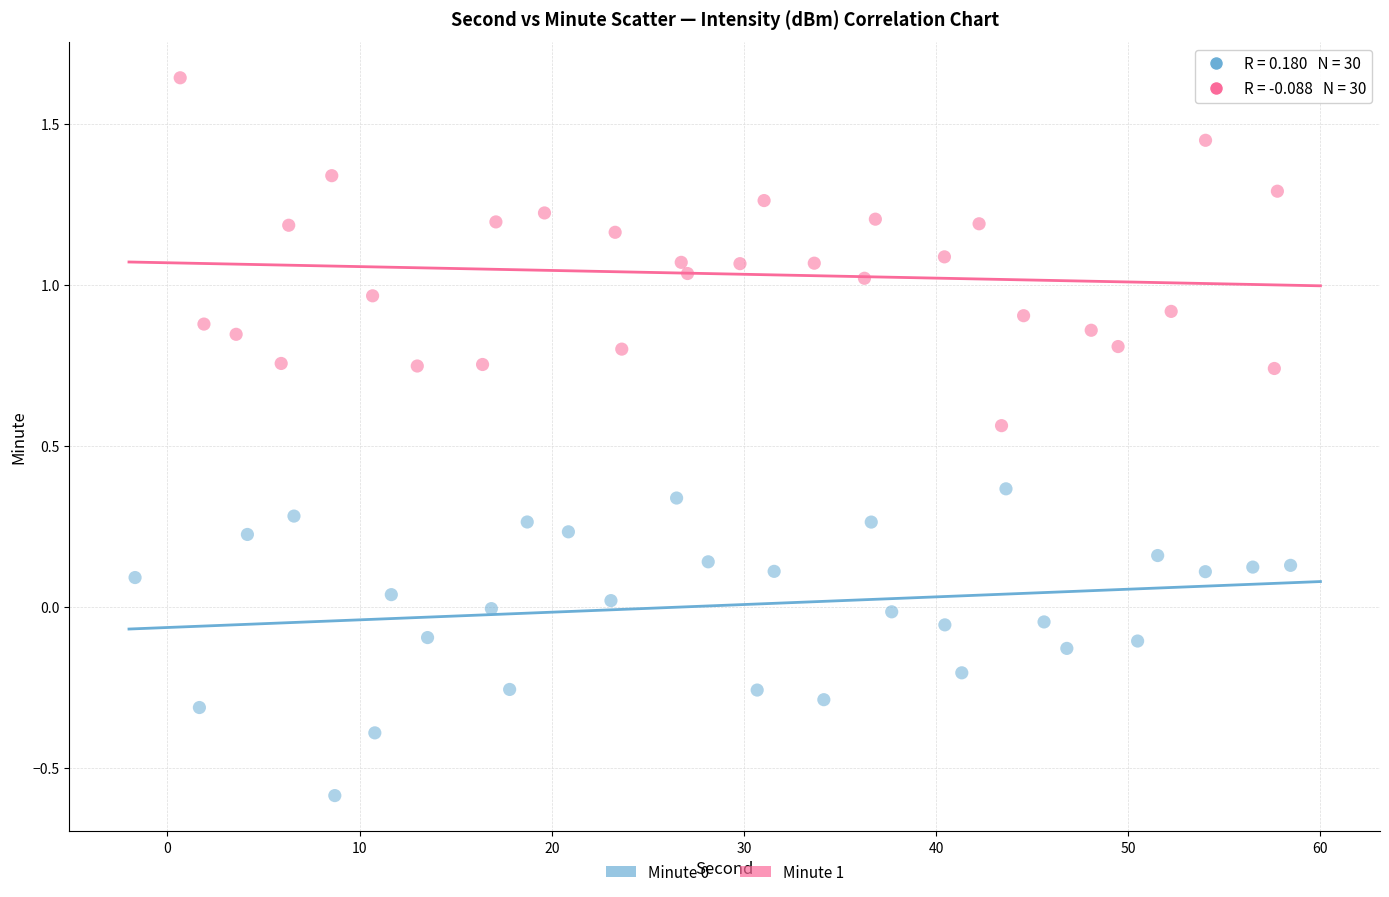

Which series contains the highest Y value?

Minute 1